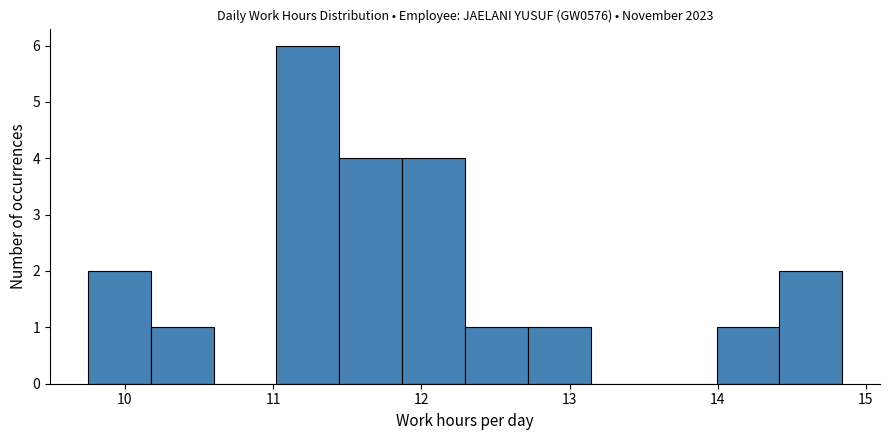

How tall is the bar that spans 14.4 to 14.8 on the x-axis? Neither the bar edges nor the heights are printed on the chart, so give them approximately, as read against the axes.

2